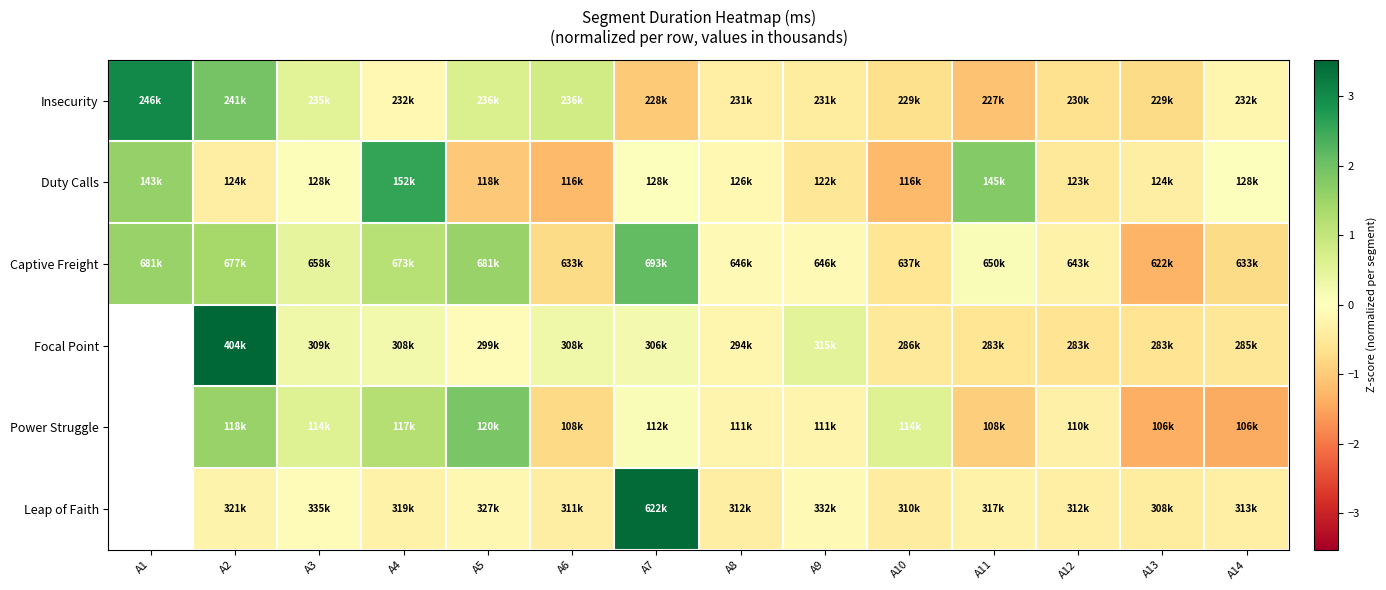

How many data points in Leap of Faith are less than 0?

12